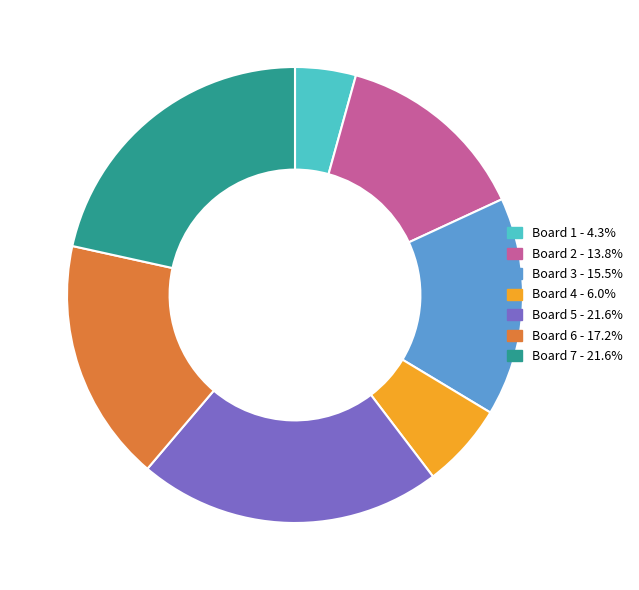

Is there any slice that represents more than half of the pie?

No